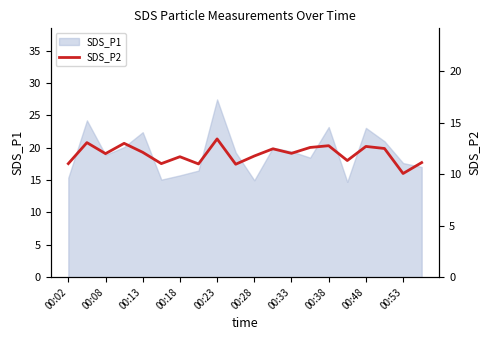

The SDS_P1 series shows 18.9 at 00:08. True or false?

True